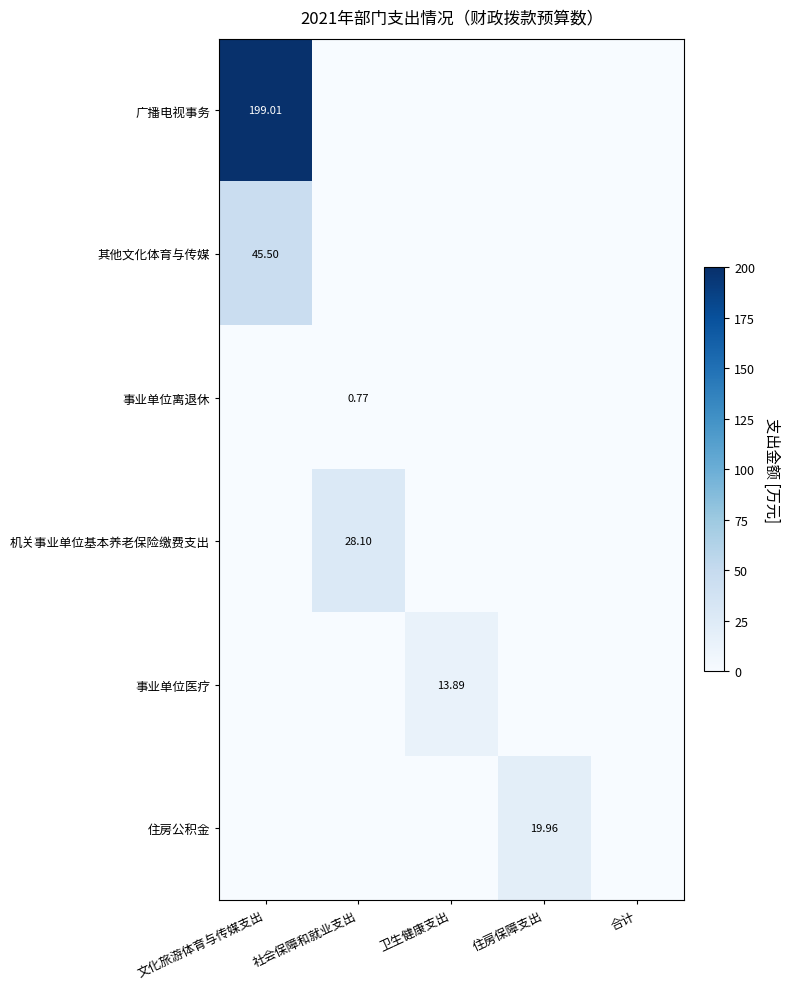

How many values in 住房公积金 are above zero?

1